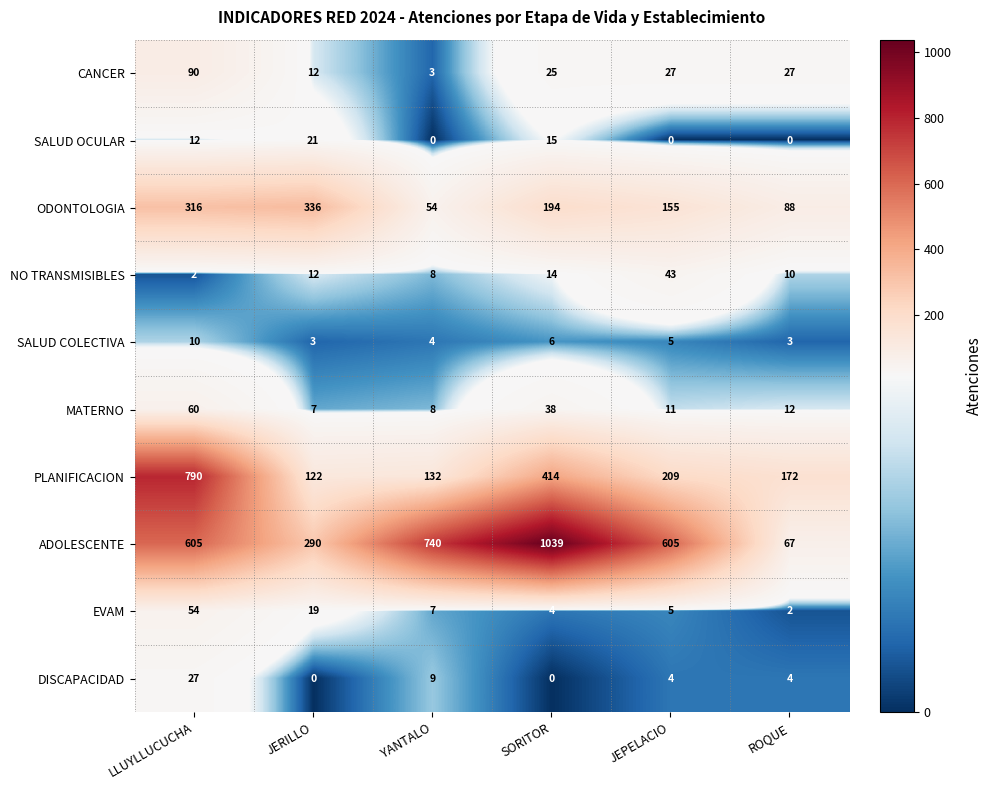

The DISCAPACIDAD series shows -11 at JERILLO. True or false?

False